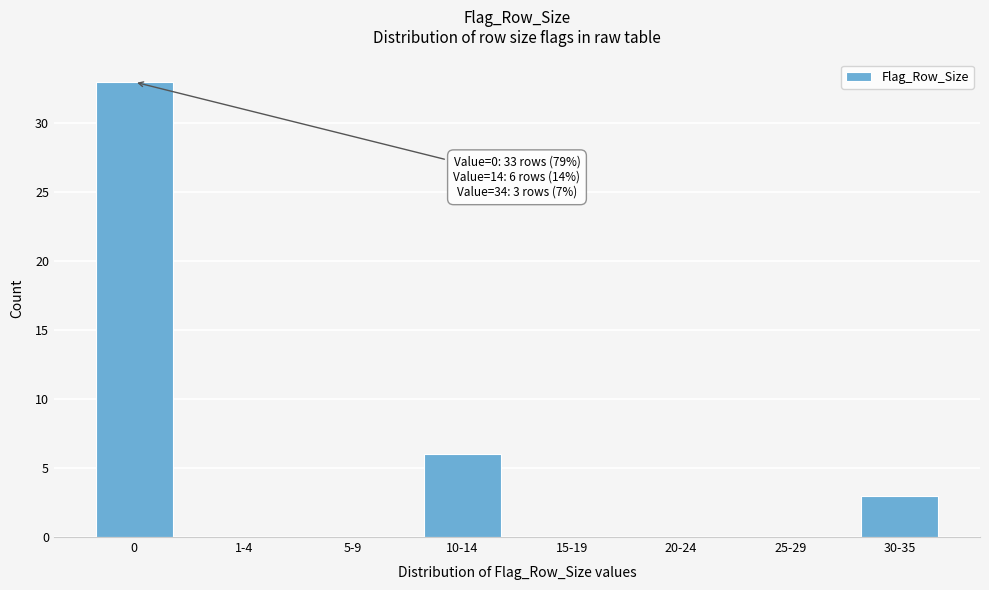

Reading right to left, extract all data points from this chart.

30-35=3	25-29=0	20-24=0	15-19=0	10-14=6	5-9=0	1-4=0	0=33